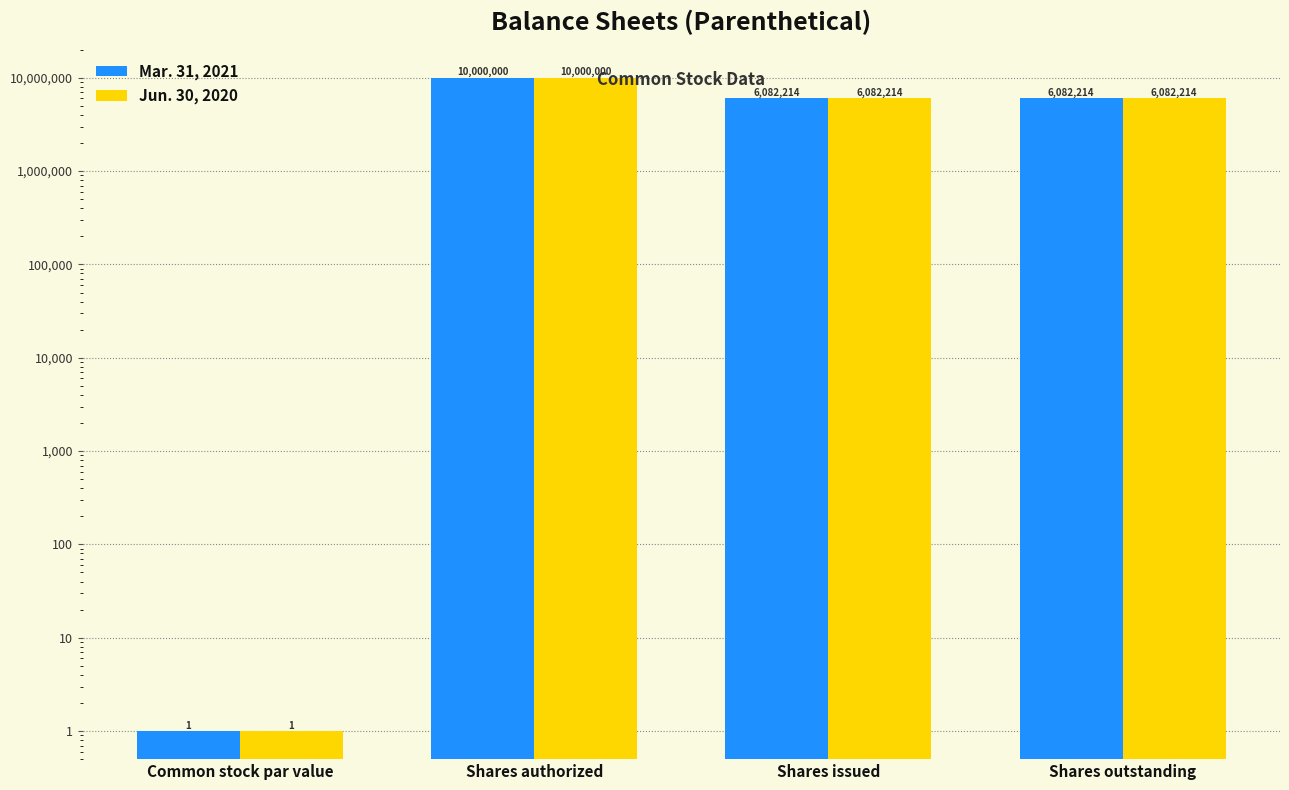

Is the value of Mar. 31, 2021 at Shares authorized greater than the value of Jun. 30, 2020 at Common stock par value?

Yes